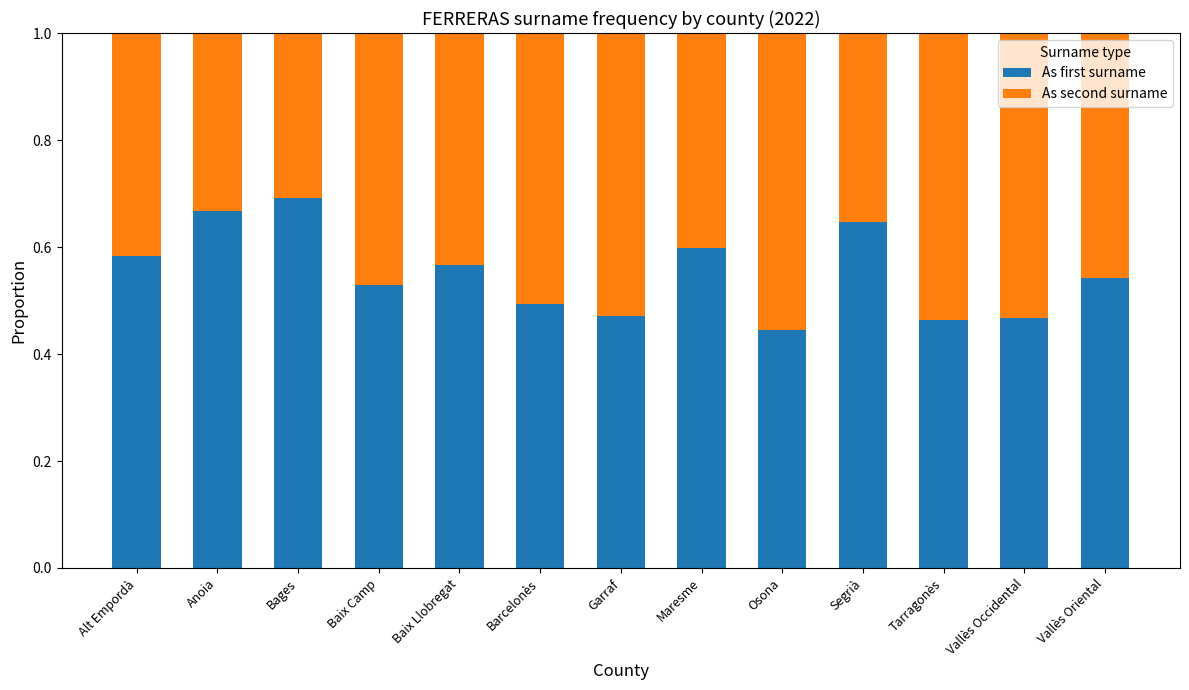

Which category has the highest value in the As first surname series?

Bages